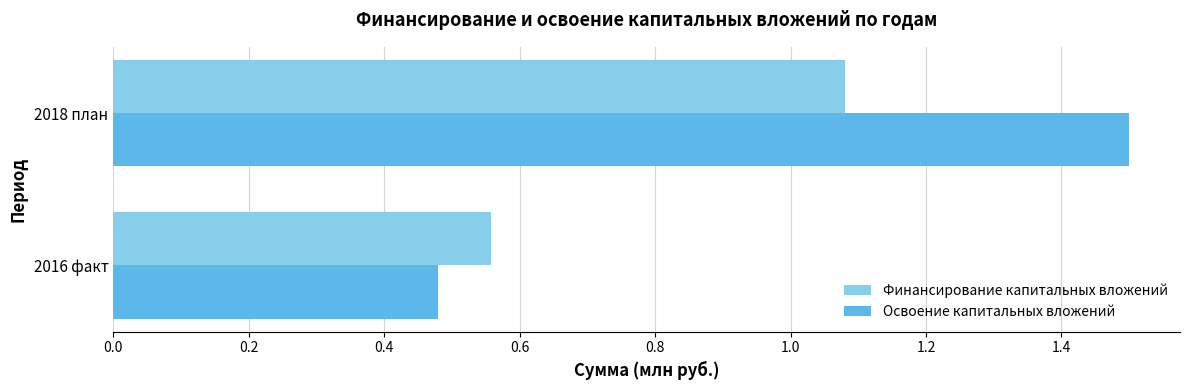

Which series has the largest range (max minus min)?

Освоение капитальных вложений